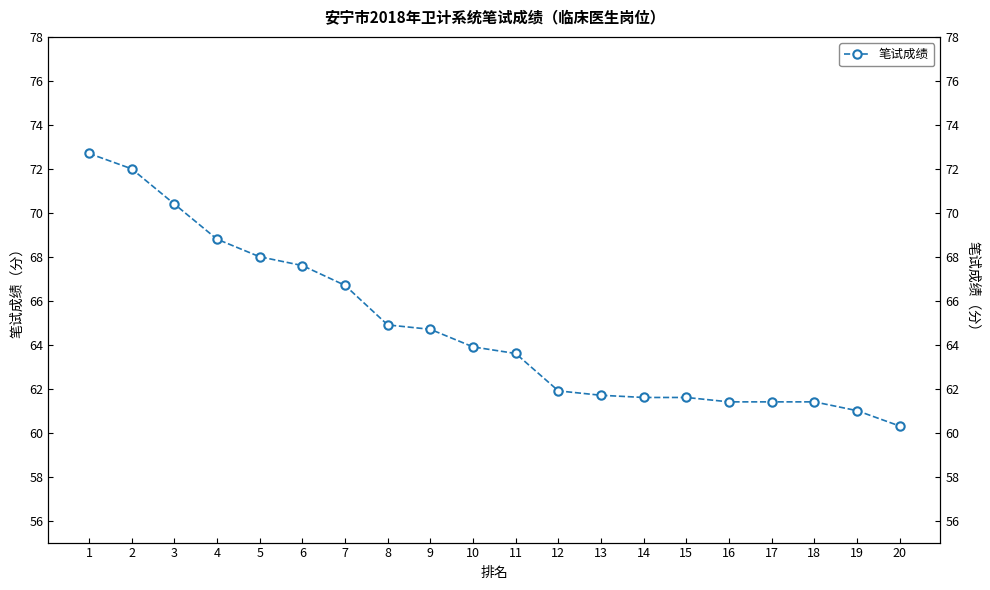

List the labels in order of value, largest first.

1, 2, 3, 4, 5, 6, 7, 8, 9, 10, 11, 12, 13, 14, 15, 16, 17, 18, 19, 20